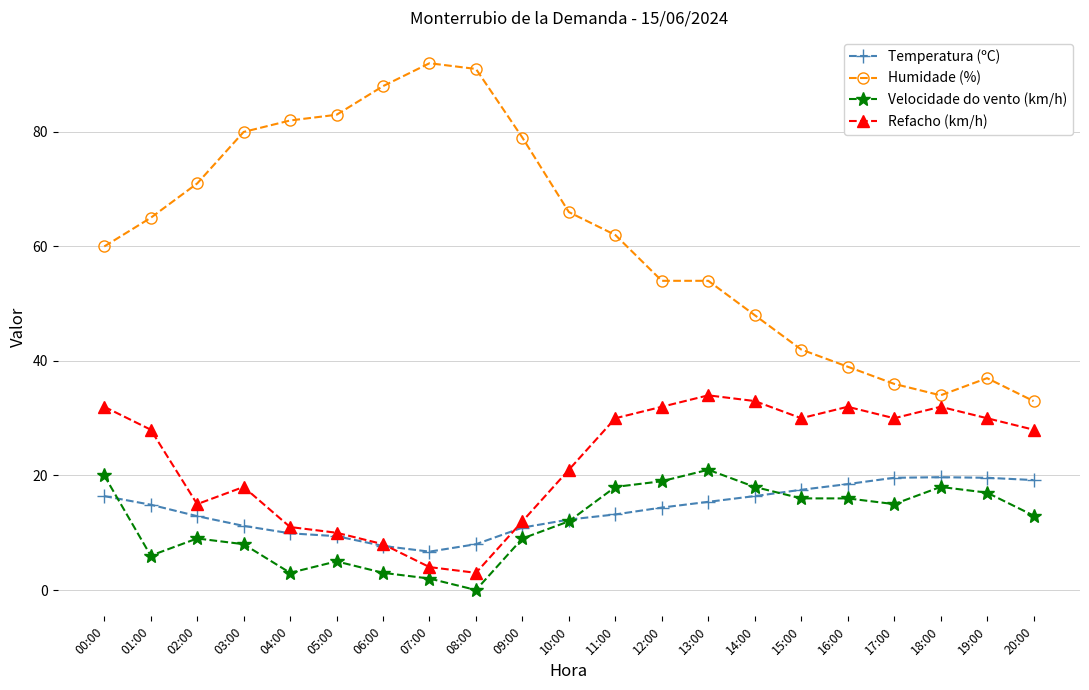

How many lines are shown in the chart?

4